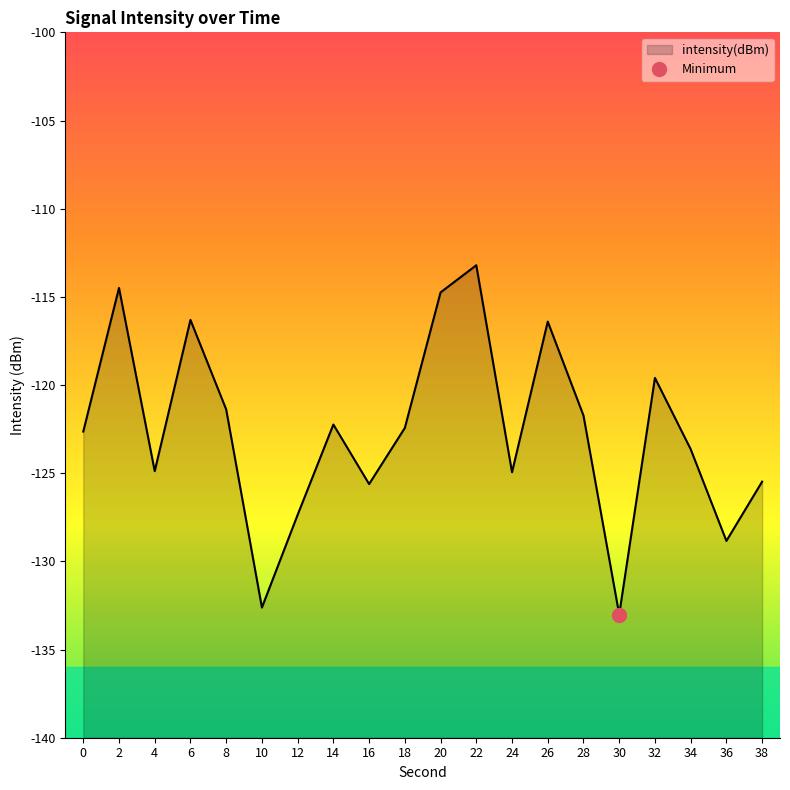

At which category does the data reach its first local valley?

4